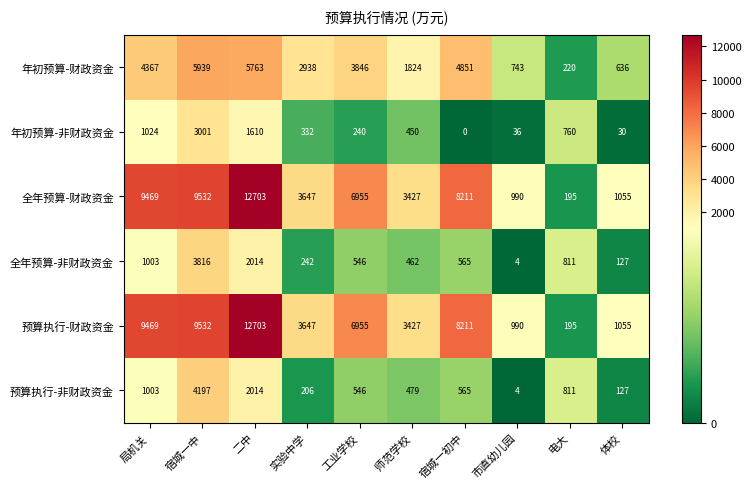

What is the difference between the highest and lowest values at 宿城一中?

6531